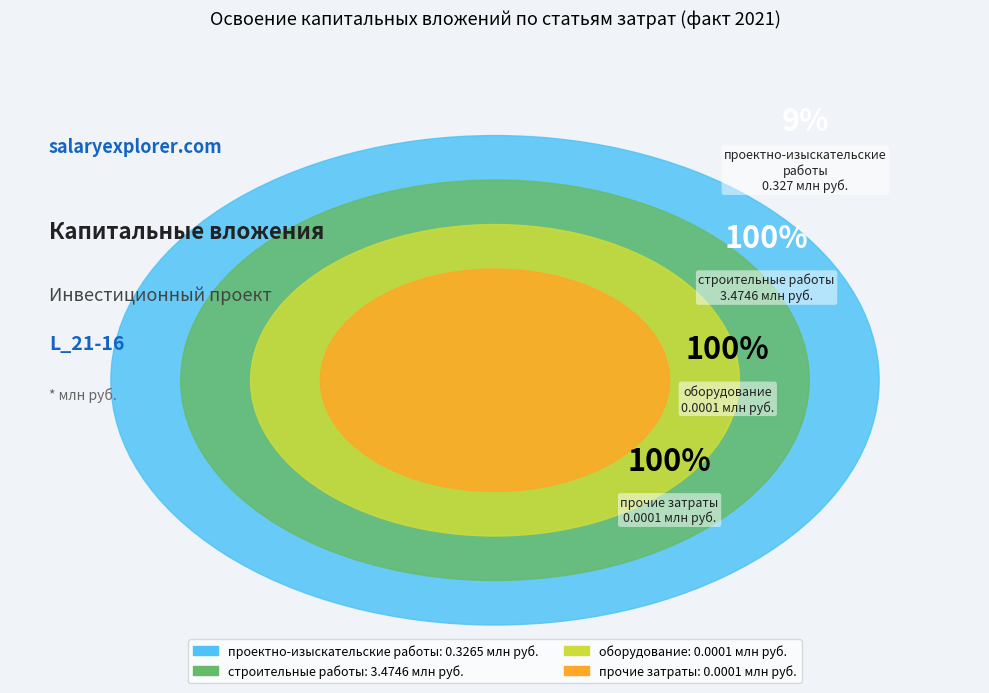

What portion of the pie excludes строительные работы?

8.6%